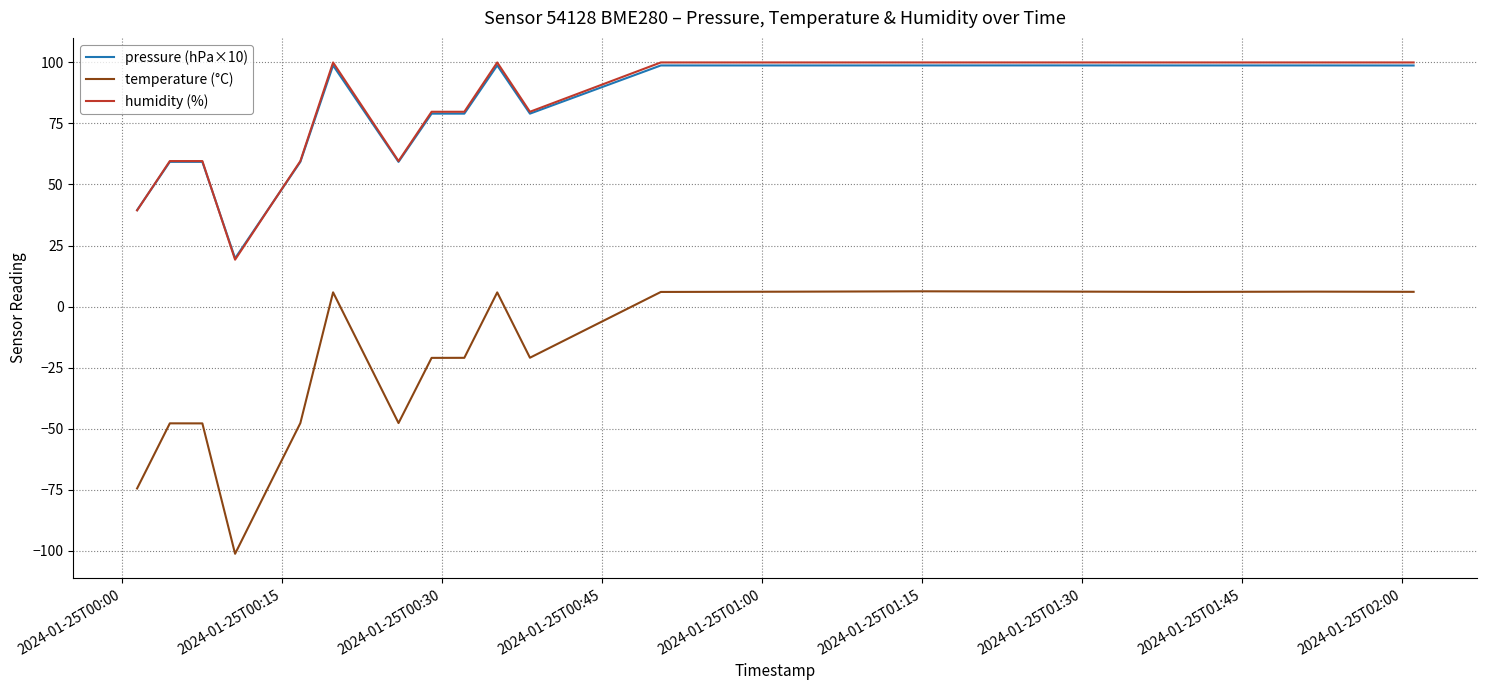

True or false: temperature (°C) and pressure (hPa×10) intersect in this chart.

False